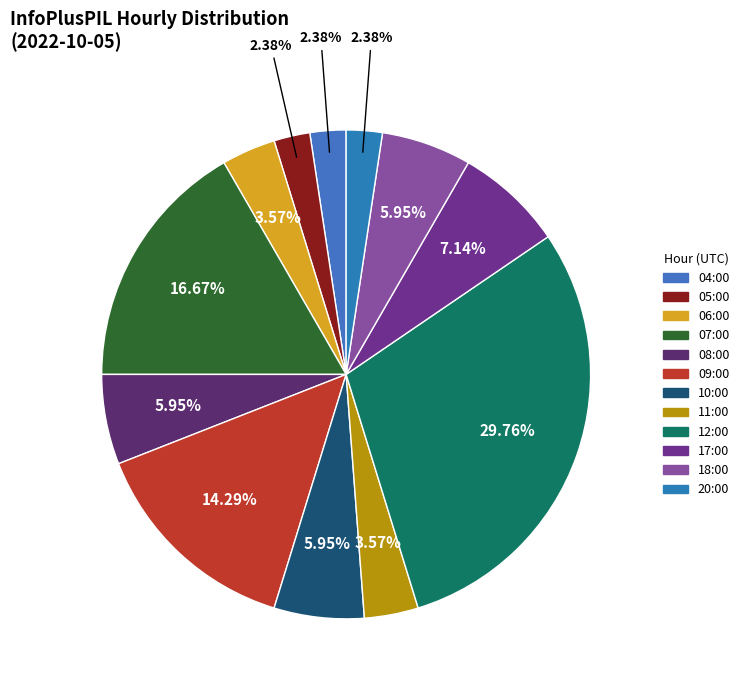

To the nearest percent, what is the combined percentage of 20:00 and 10:00?

8%